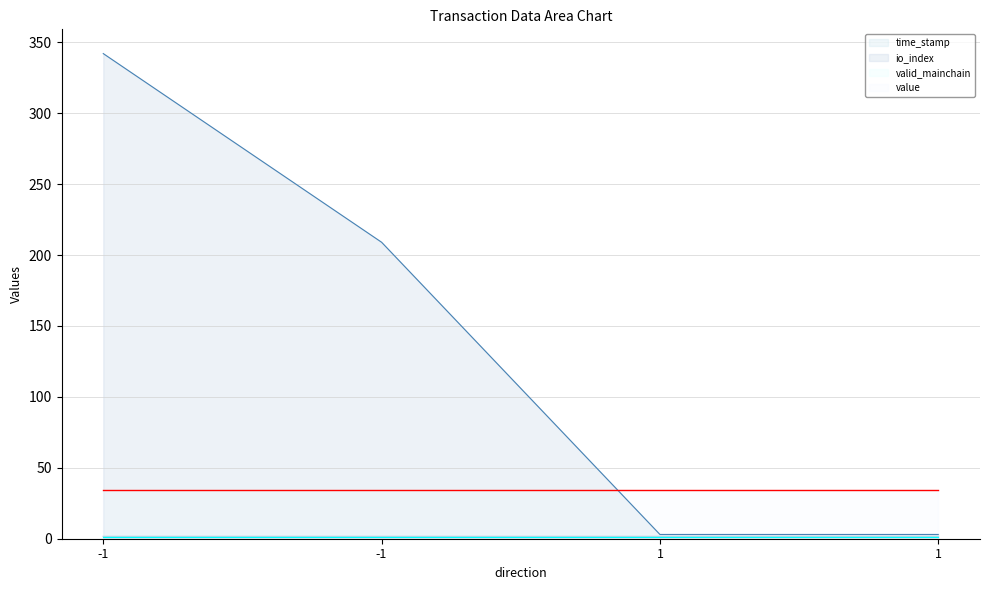

True or false: time_stamp and io_index cross at least once.

False